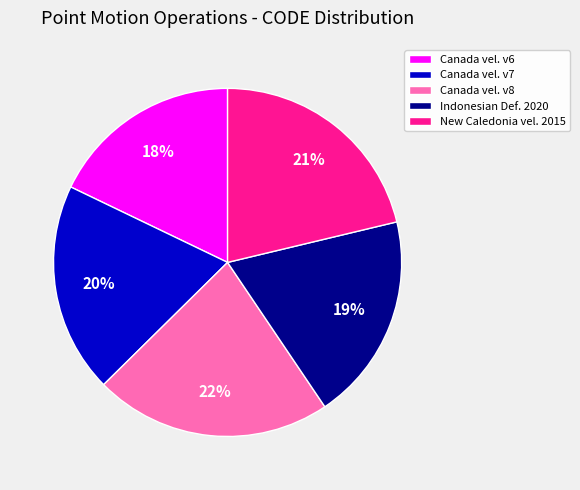

To the nearest percent, what percentage of the pie is Indonesian Def. 2020?

19%